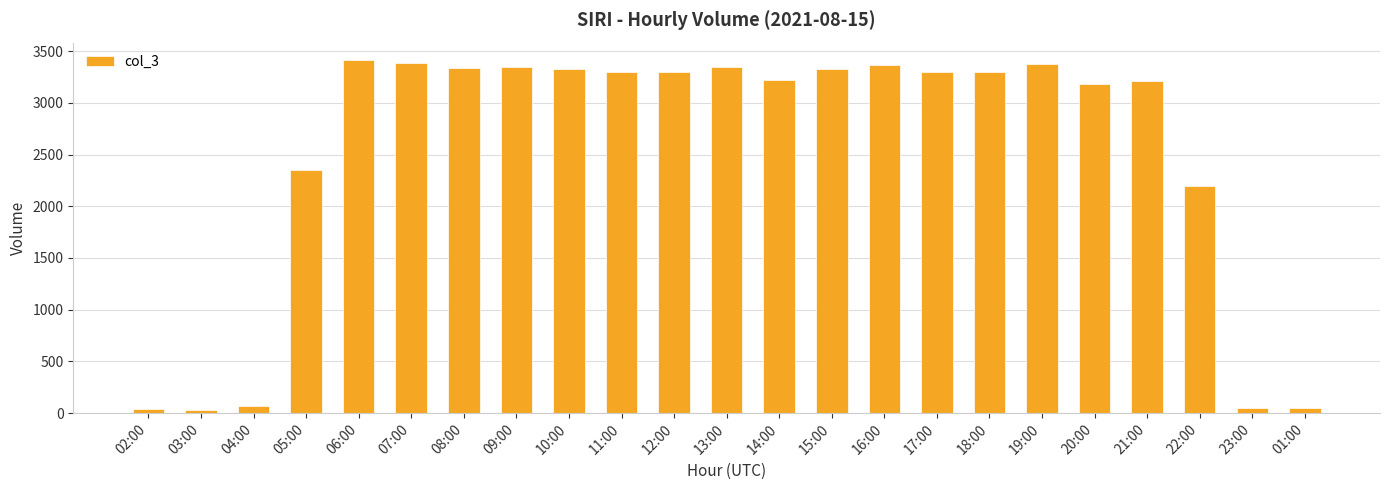

What is the label of the 14th bar from the right?

11:00